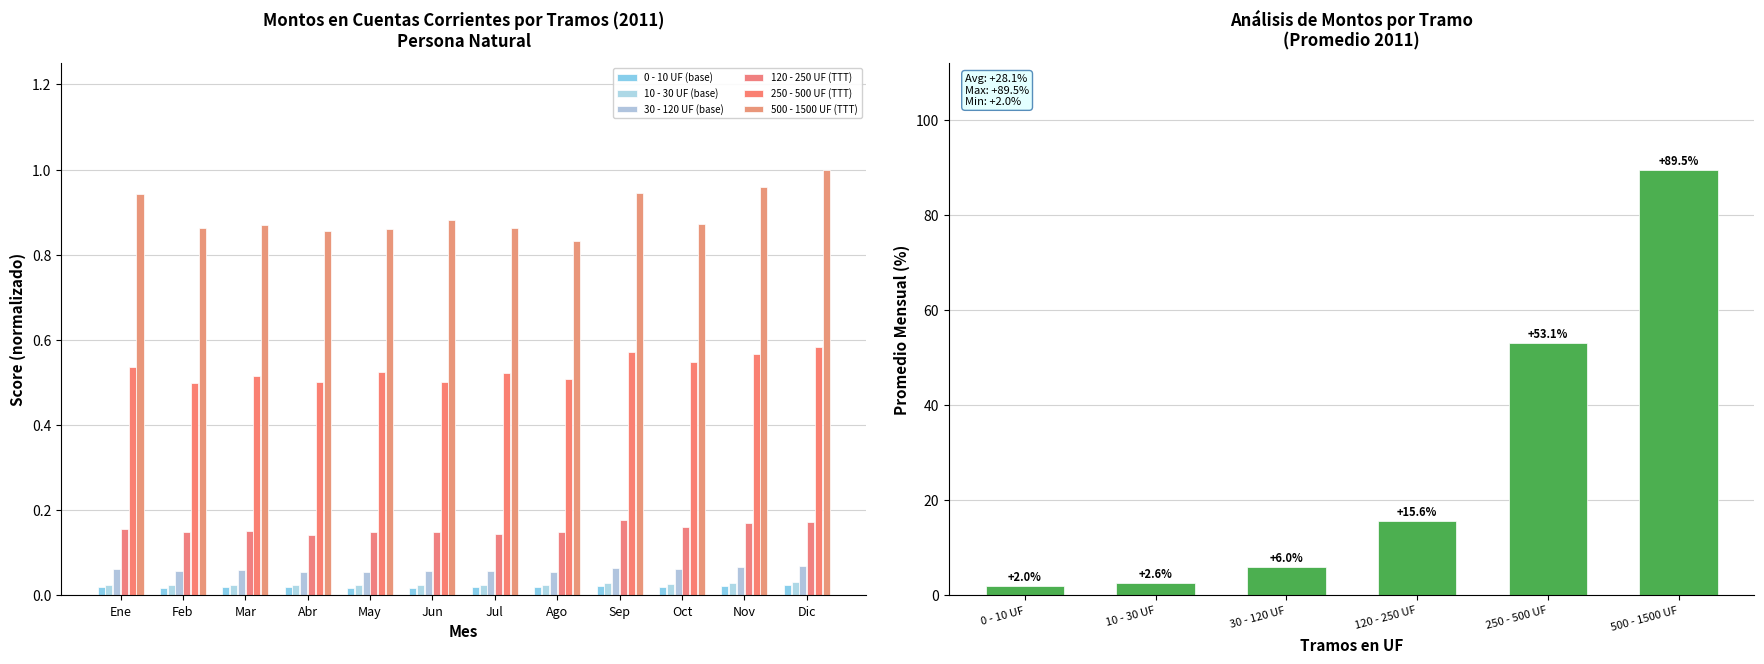

Read the 250 - 500 UF value at May.

0.5